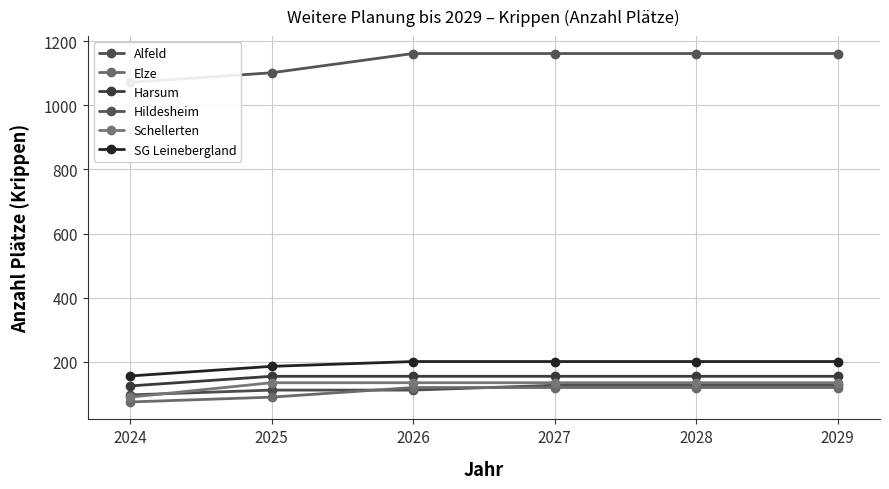

Count the Hildesheim values in the range 1101 to 1161.

5